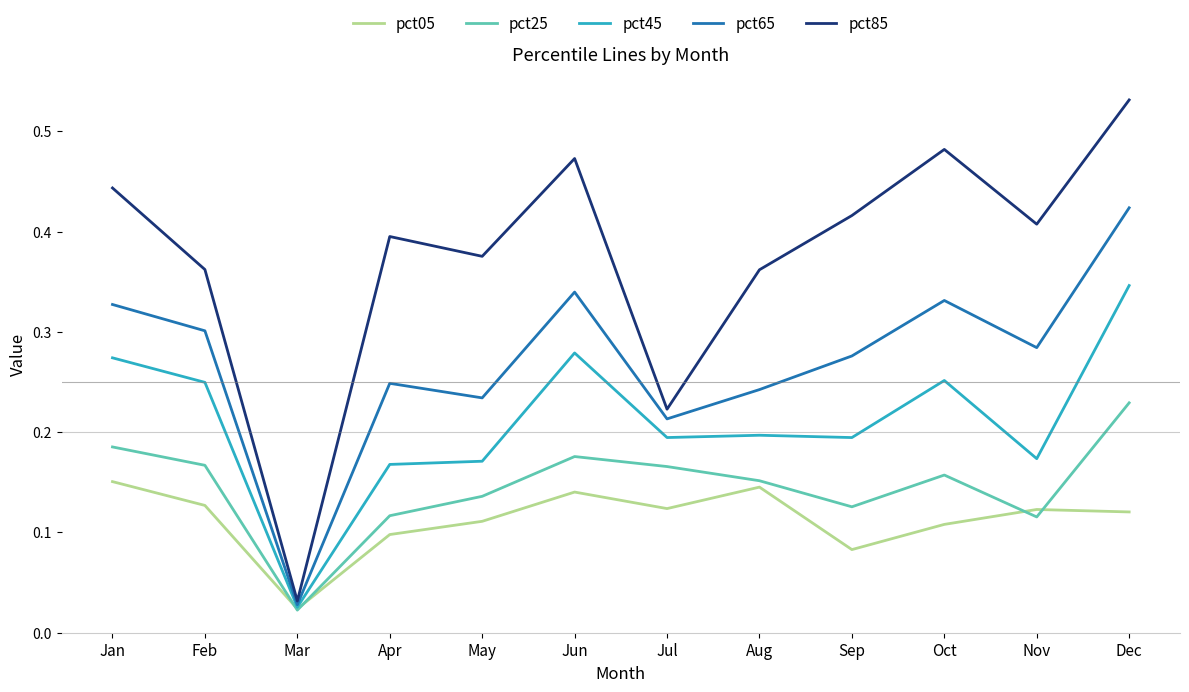

At how many categories does at least one series exceed 0?

12